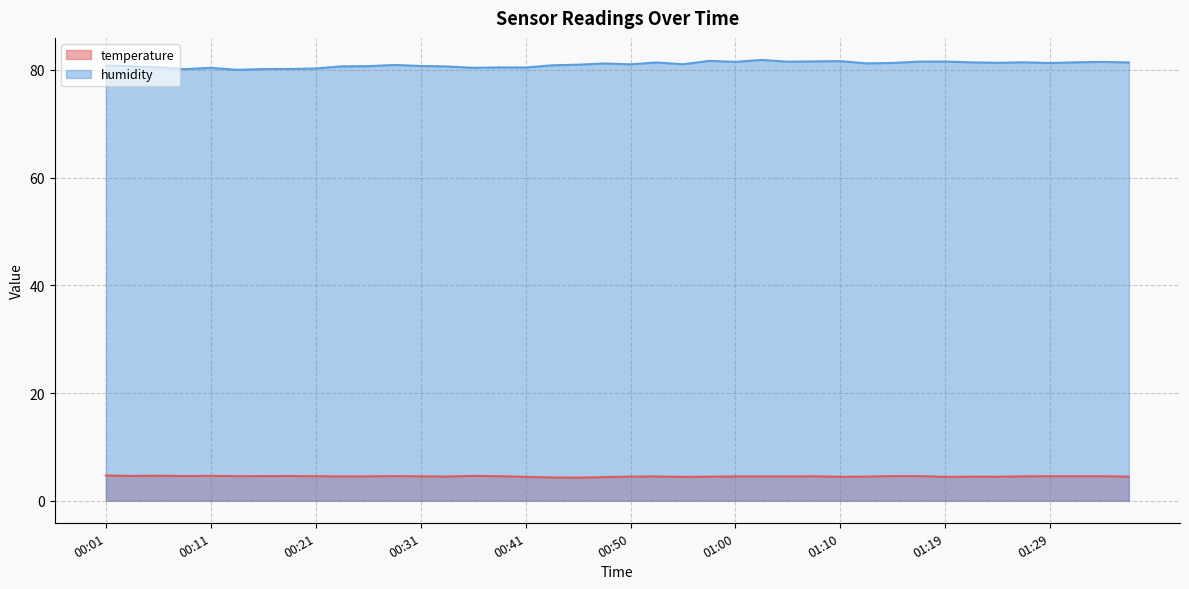

What is the value of the temperature point at the 1st from the left?

4.7